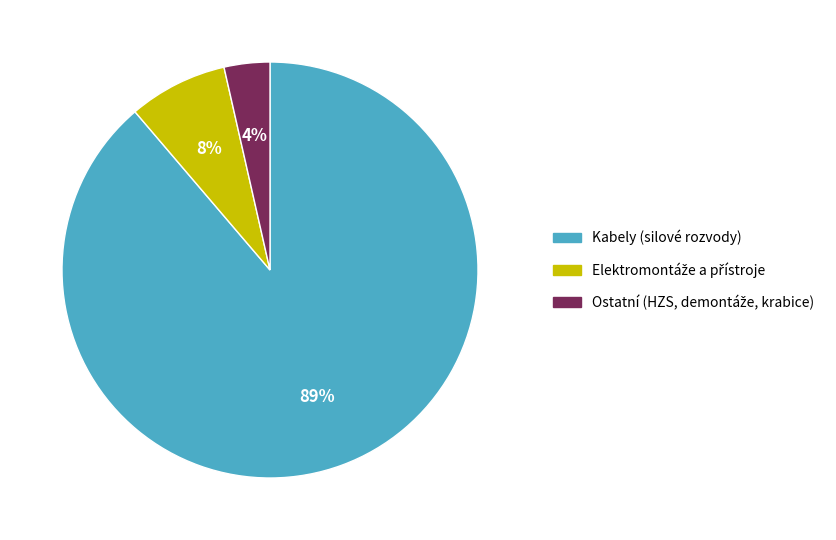

To the nearest percent, what is the average slice percentage?

33%